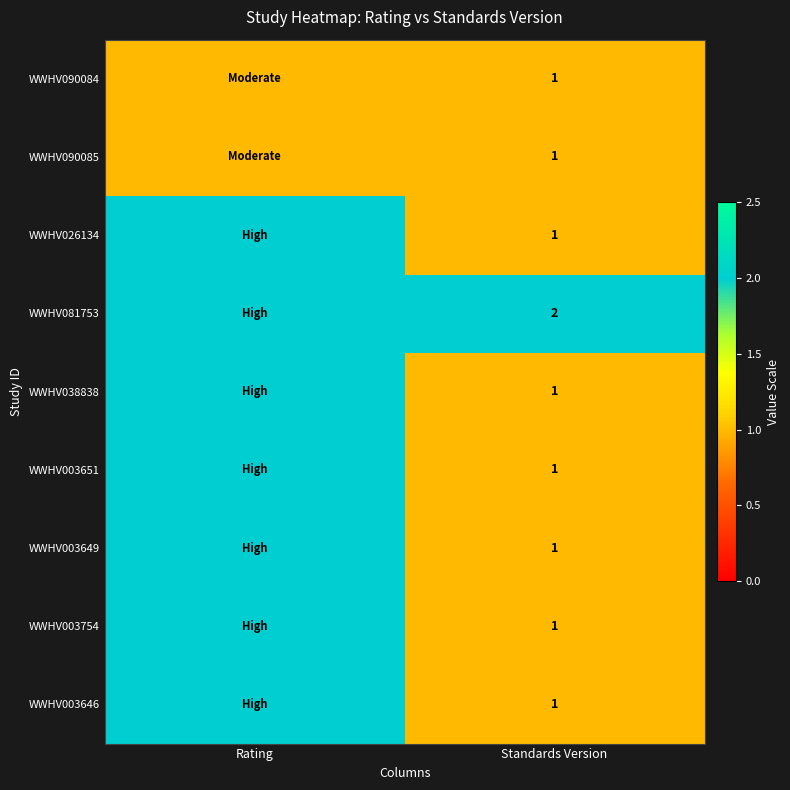

How many series are shown in this chart?

9